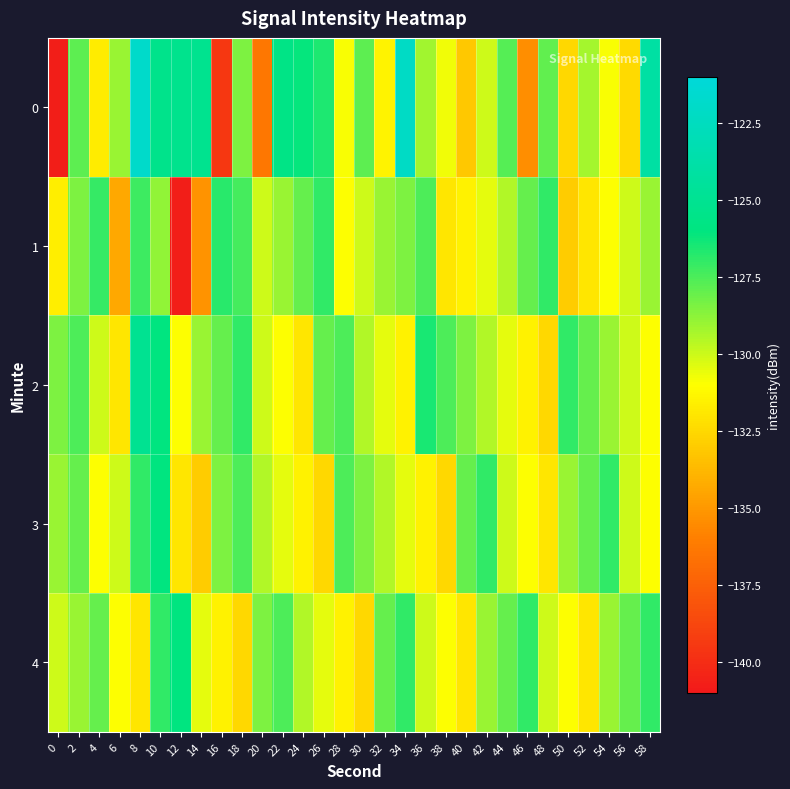

Reading right to left, list all the values displayed in this chart.

0: 58=-124.0	56=-132.5	54=-130.9	52=-129.2	50=-132.5	48=-127.9	46=-135.4	44=-127.7	42=-130.0	40=-133.2	38=-130.7	36=-129.2	34=-122.1	32=-131.4	30=-127.8	28=-130.9	26=-126.6	24=-126.1	22=-125.7	20=-136.3	18=-128.4	16=-139.5	14=-125.1	12=-125.2	10=-125.4	8=-121.8	6=-129.0	4=-131.8	2=-127.8	0=-140.7
1: 58=-129.0	56=-130.0	54=-131.0	52=-132.0	50=-133.0	48=-127.0	46=-128.0	44=-129.5	42=-130.5	40=-131.5	38=-132.0	36=-127.5	34=-128.5	32=-129.0	30=-130.0	28=-131.0	26=-127.0	24=-128.0	22=-129.0	20=-130.0	18=-127.4	16=-126.8	14=-135.2	12=-140.8	10=-128.8	8=-127.2	6=-134.4	4=-127.1	2=-128.4	0=-131.7
2: 58=-131.0	56=-130.0	54=-129.0	52=-128.0	50=-127.0	48=-132.5	46=-131.5	44=-130.5	42=-129.5	40=-128.5	38=-127.5	36=-126.5	34=-131.5	32=-130.5	30=-129.5	28=-127.5	26=-128.0	24=-132.0	22=-131.0	20=-130.0	18=-127.0	16=-128.0	14=-129.0	12=-131.0	10=-126.0	8=-125.0	6=-132.0	4=-130.0	2=-127.5	0=-128.5
3: 58=-131.0	56=-130.0	54=-127.0	52=-128.0	50=-129.0	48=-132.0	46=-131.0	44=-130.0	42=-127.0	40=-128.0	38=-132.5	36=-131.5	34=-130.5	32=-129.5	30=-128.5	28=-127.5	26=-132.5	24=-131.5	22=-130.5	20=-129.5	18=-127.5	16=-128.5	14=-133.0	12=-132.0	10=-126.0	8=-127.0	6=-130.0	4=-131.0	2=-128.0	0=-129.0
4: 58=-127.0	56=-128.0	54=-129.0	52=-132.0	50=-131.0	48=-130.0	46=-127.0	44=-128.0	42=-129.0	40=-132.0	38=-131.0	36=-130.0	34=-127.0	32=-128.0	30=-132.5	28=-131.5	26=-130.5	24=-129.5	22=-127.5	20=-128.5	18=-132.5	16=-131.5	14=-130.5	12=-126.0	10=-127.0	8=-132.0	6=-131.0	4=-128.0	2=-129.0	0=-130.0